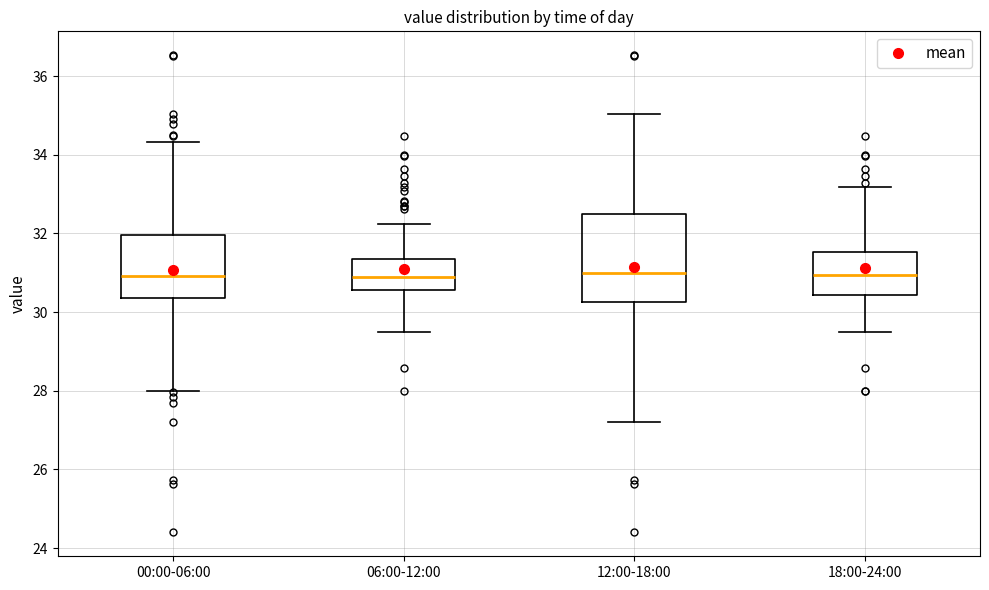

Comparing the boxes themselves (not the whiskers), which one is the tallest?

12:00-18:00